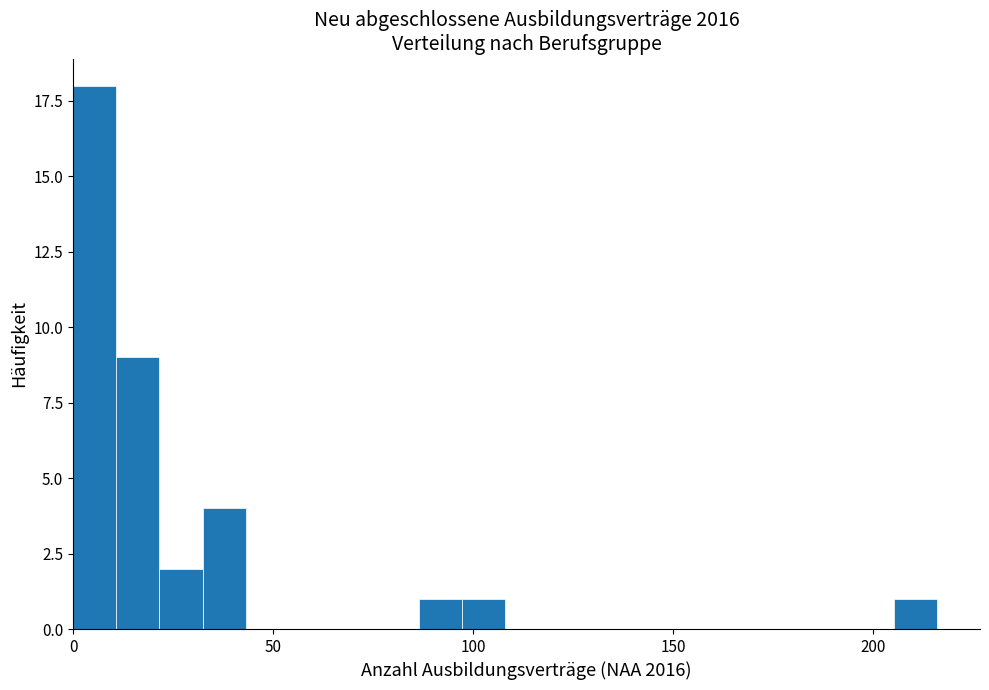

Read against the x-axis, roughly where is the centre of the tallest bar?

5